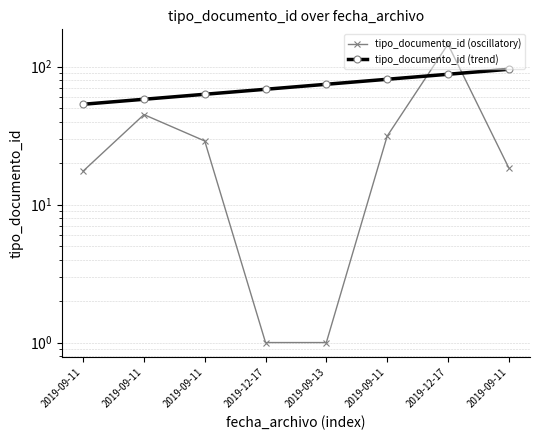

What value does the tipo_documento_id (oscillatory) series have at 2019-12-17?

145.4